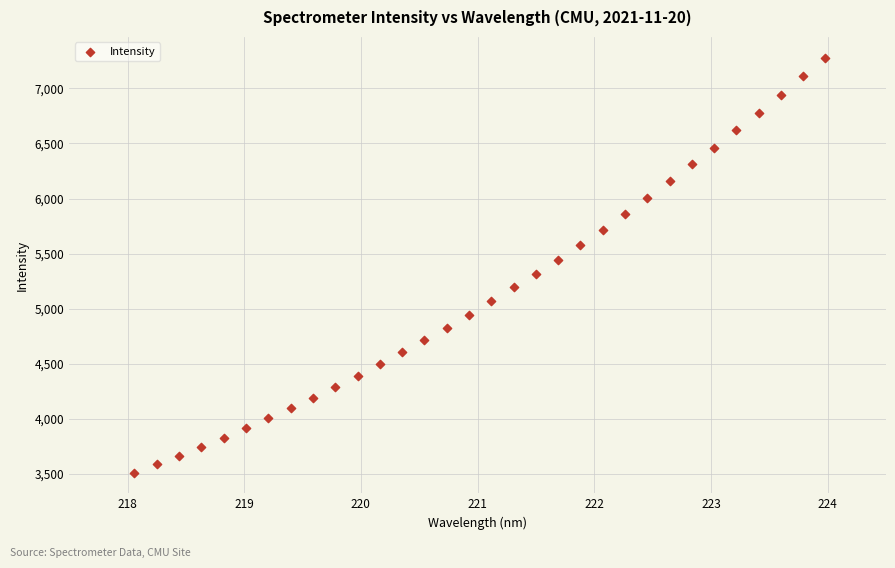

What is the range of X values (max minus min)?

5.9